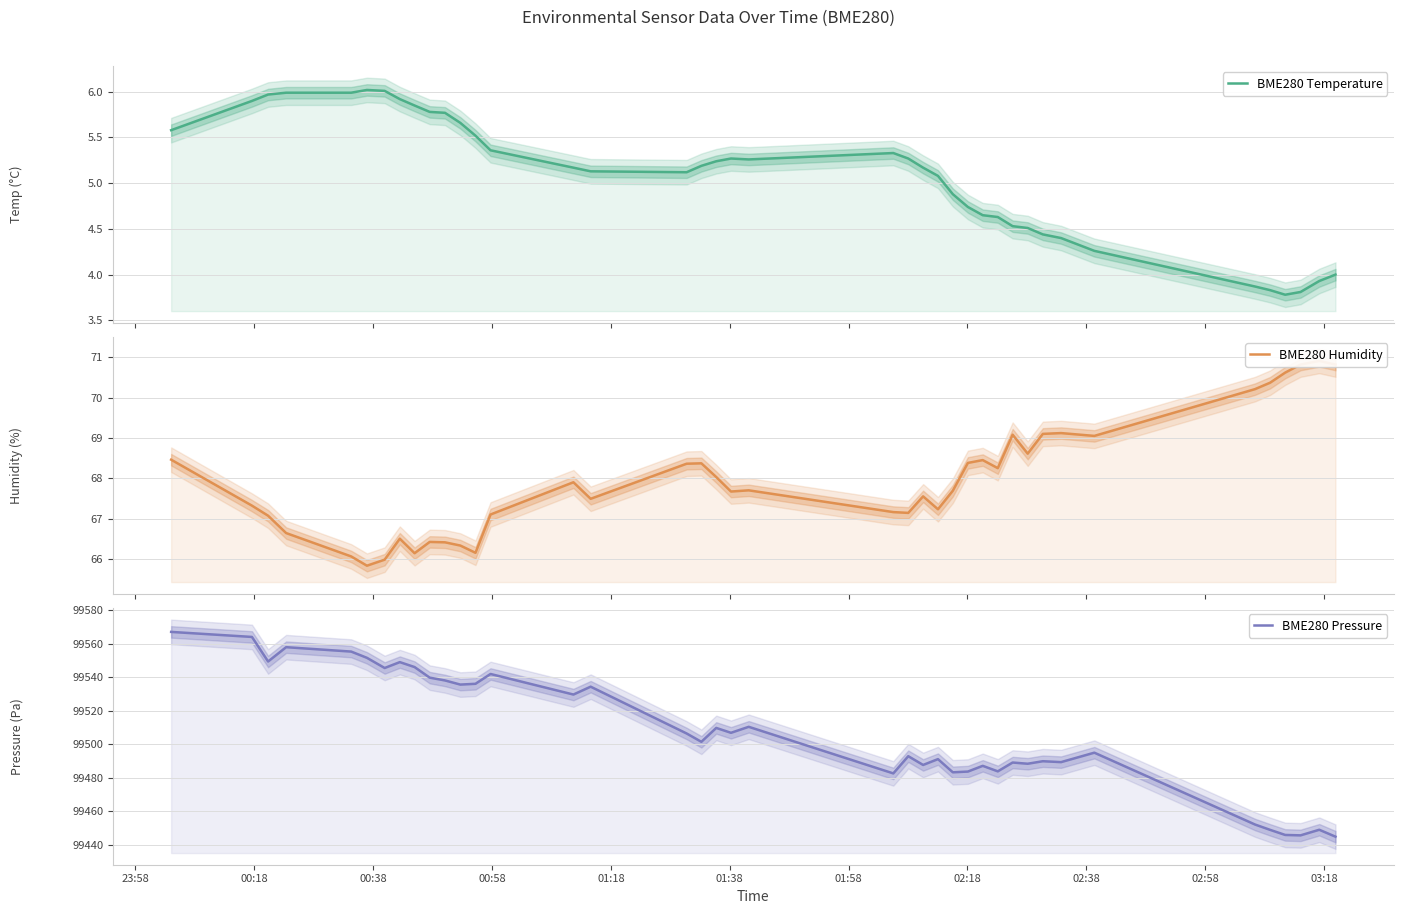

How many lines are shown in the chart?

3